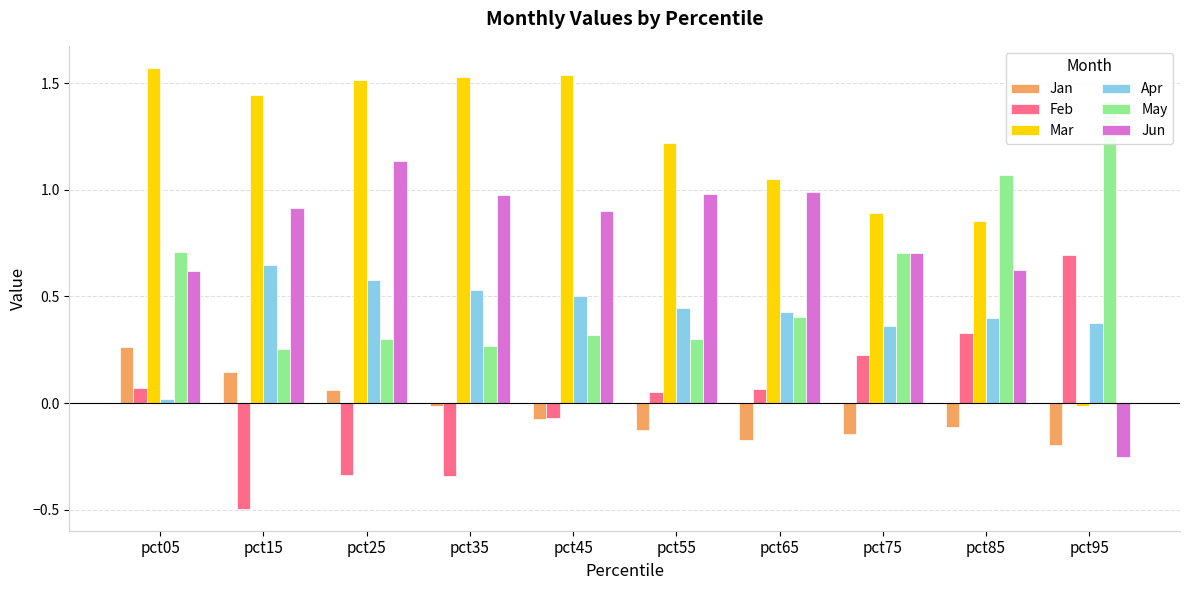

True or false: Feb has a value of 0.1 at pct05.

True